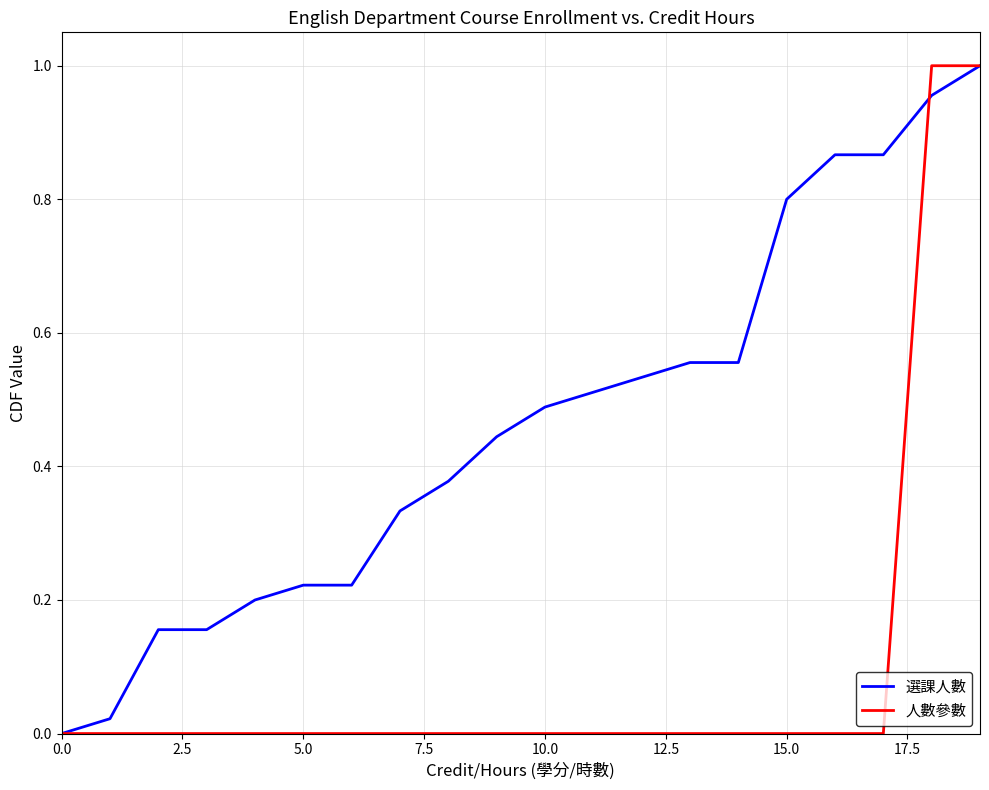

Which series has the largest total across all categories?

選課人數